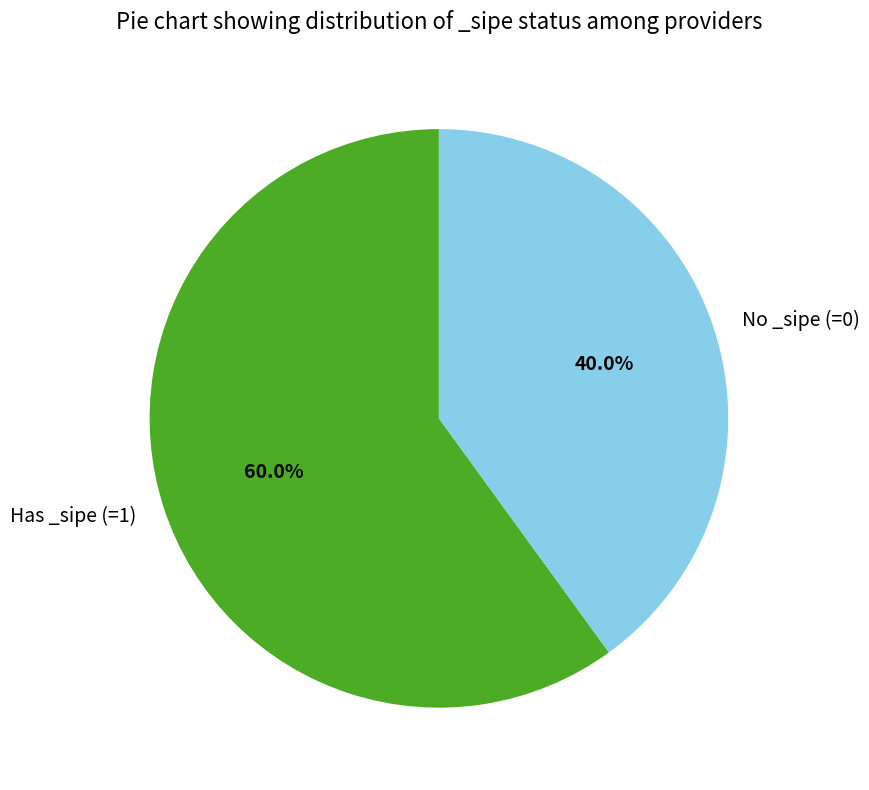

Which category has the biggest portion of the pie?

Has _sipe (=1)